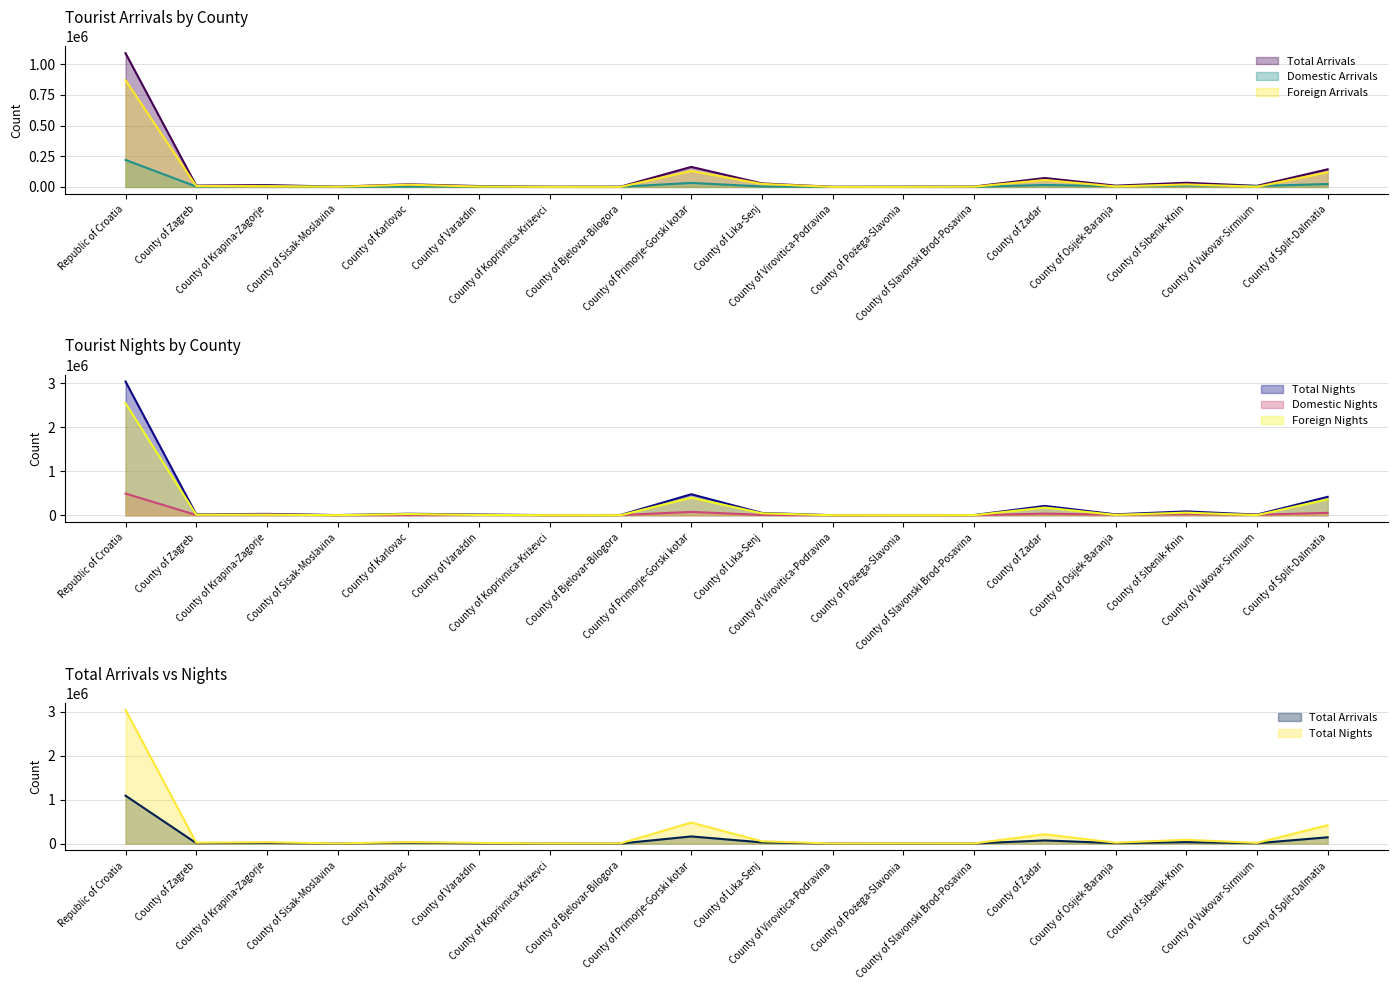

The value of Foreign Arrivals at County of Sisak-Moslavina is 1493. True or false?

True